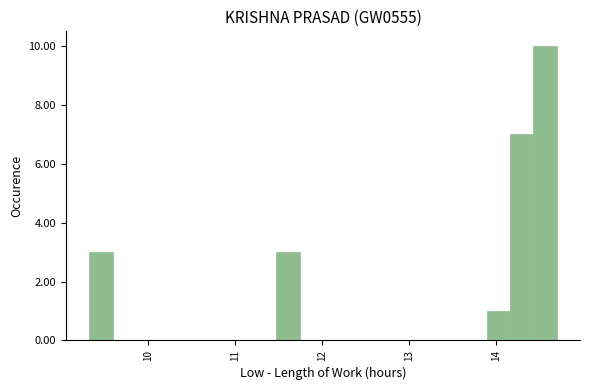

Read against the x-axis, roughly where is the centre of the tallest bar?

14.6